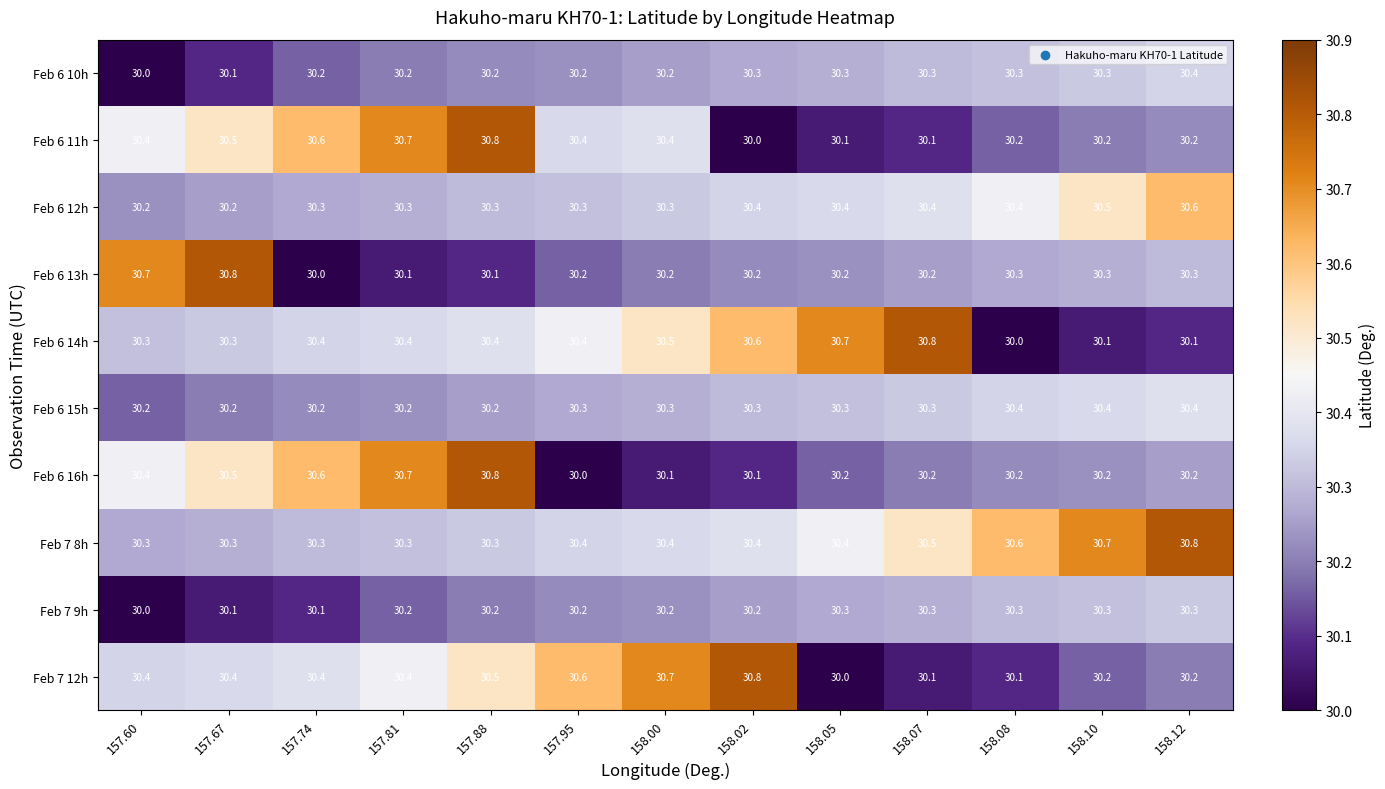

Where is Feb 7 9h nearest to the value 30?

157.60